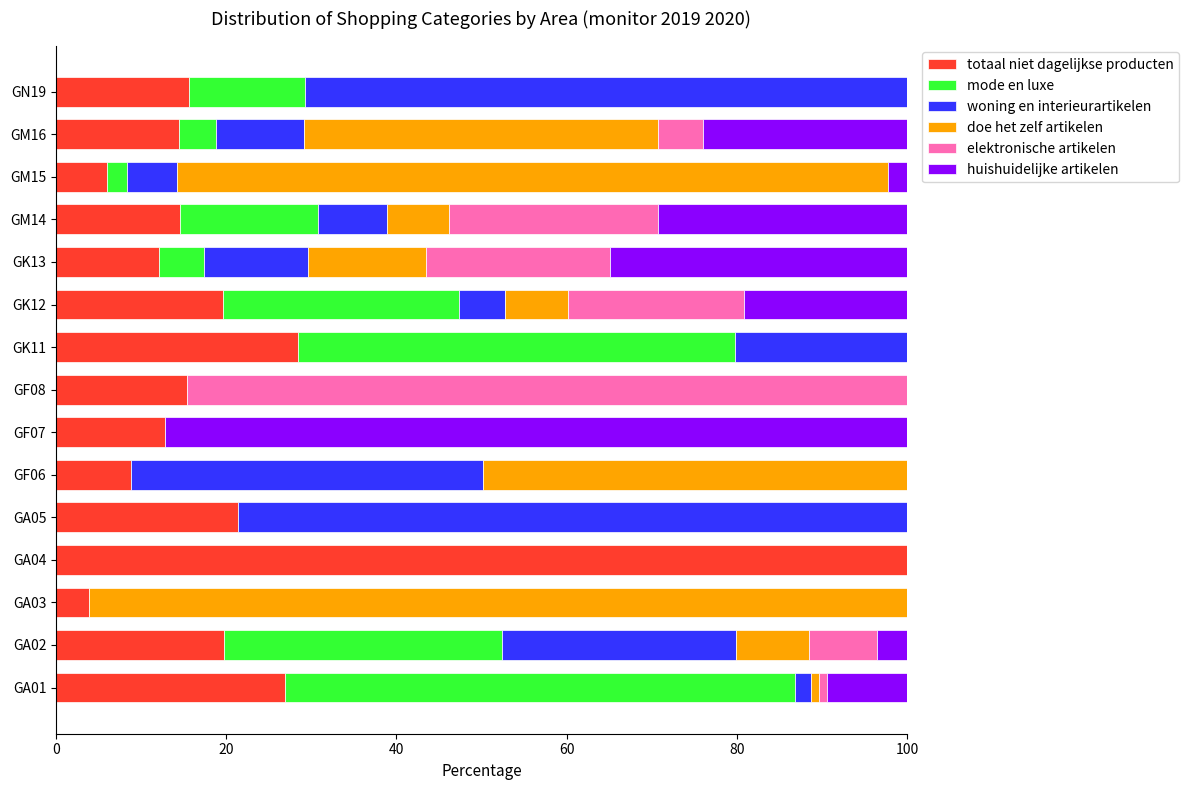

What is the highest value of the totaal niet dagelijkse producten series?

100.0